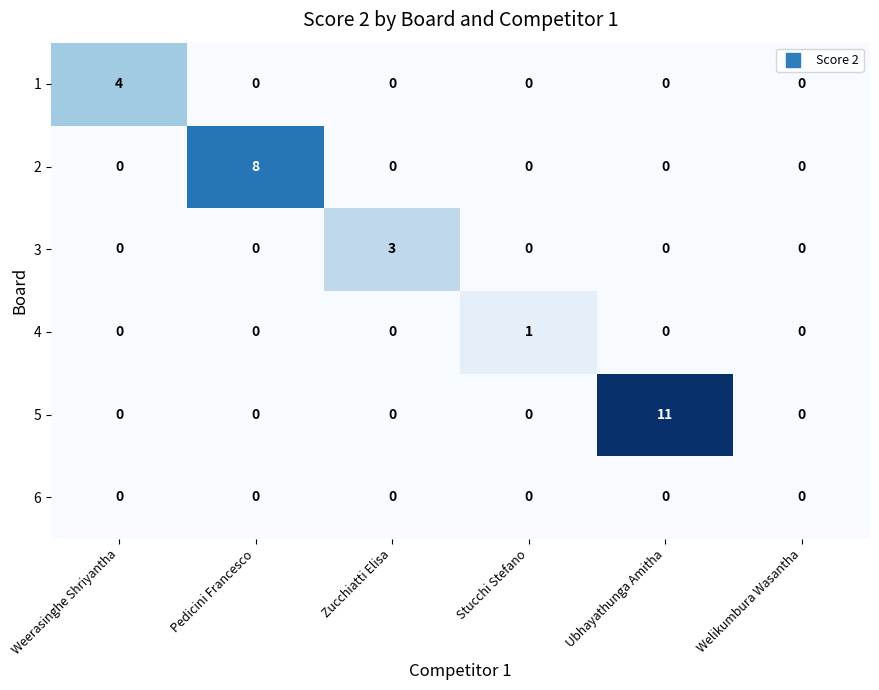

The 1 series shows 4 at Weerasinghe Shriyantha. True or false?

True